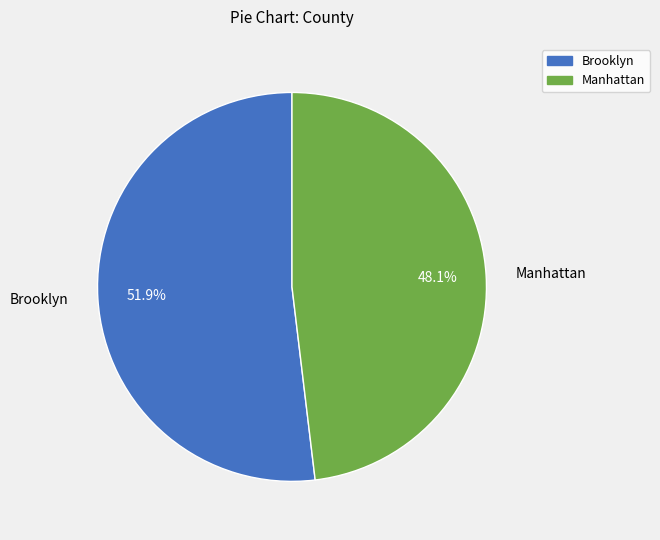

Is the sum of Brooklyn and Manhattan greater than half?

Yes